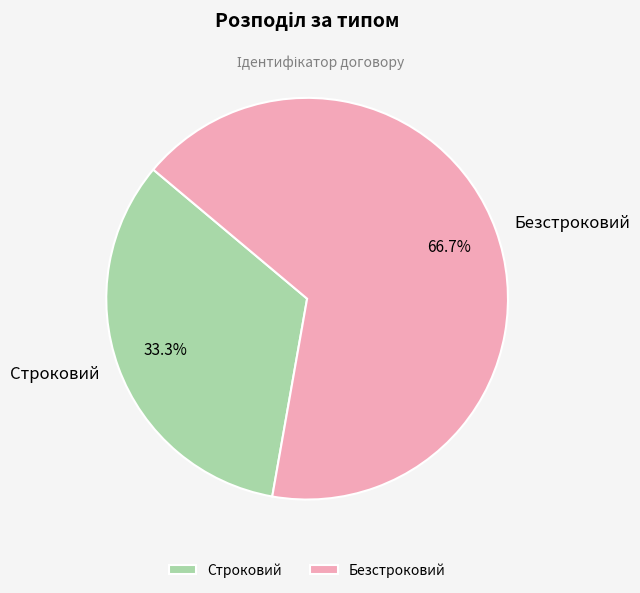

What percentage is the Строковий slice, to the nearest percent?

33%